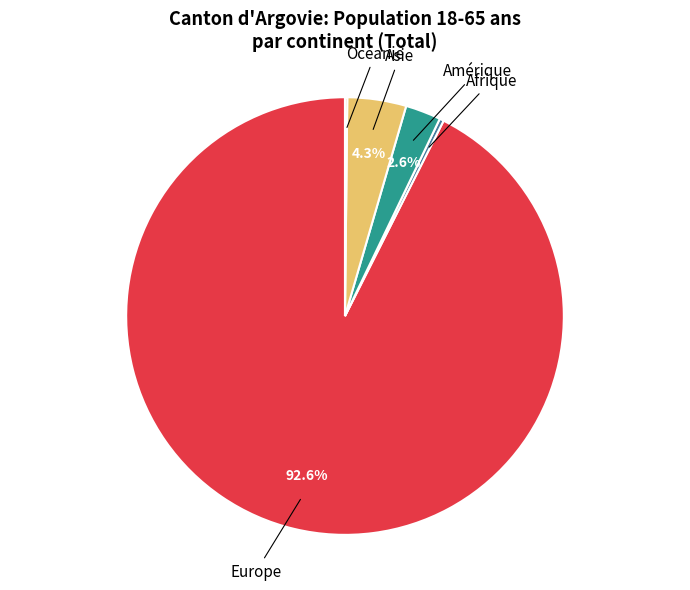

Which slice represents more than half of the pie?

Europe